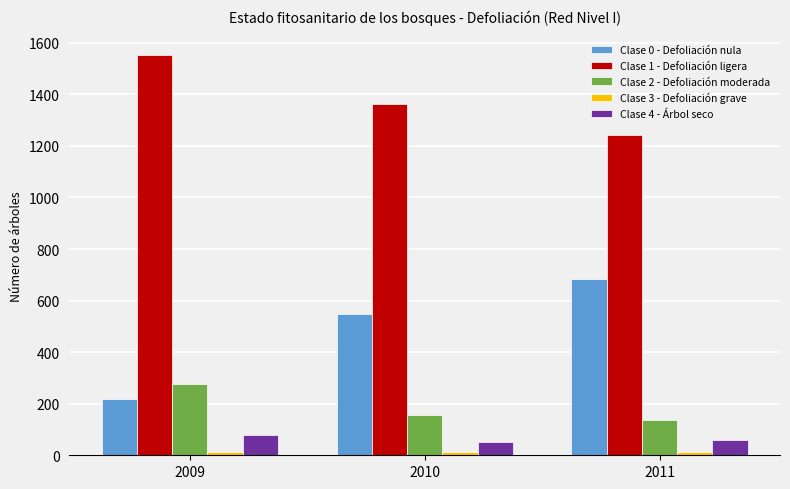

What is the sum of the Clase 0 - Defoliación nula values at 2011 and 2009?

900